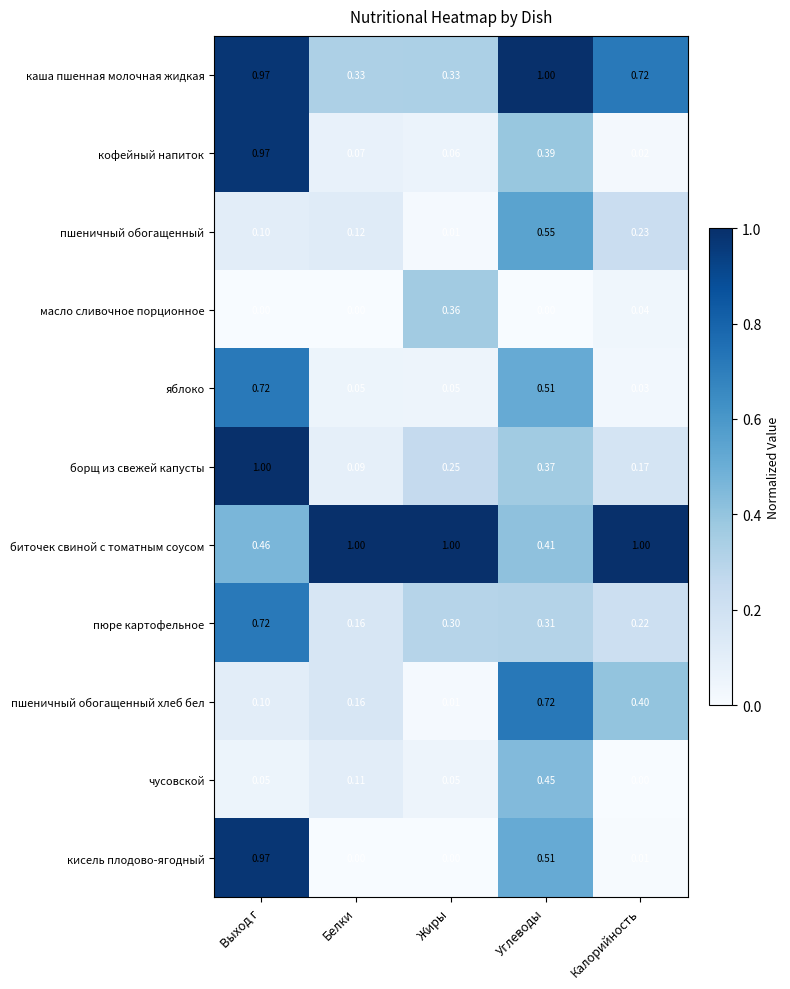

Between Выход г and Углеводы, which series saw the biggest shift?

борщ из свежей капусты